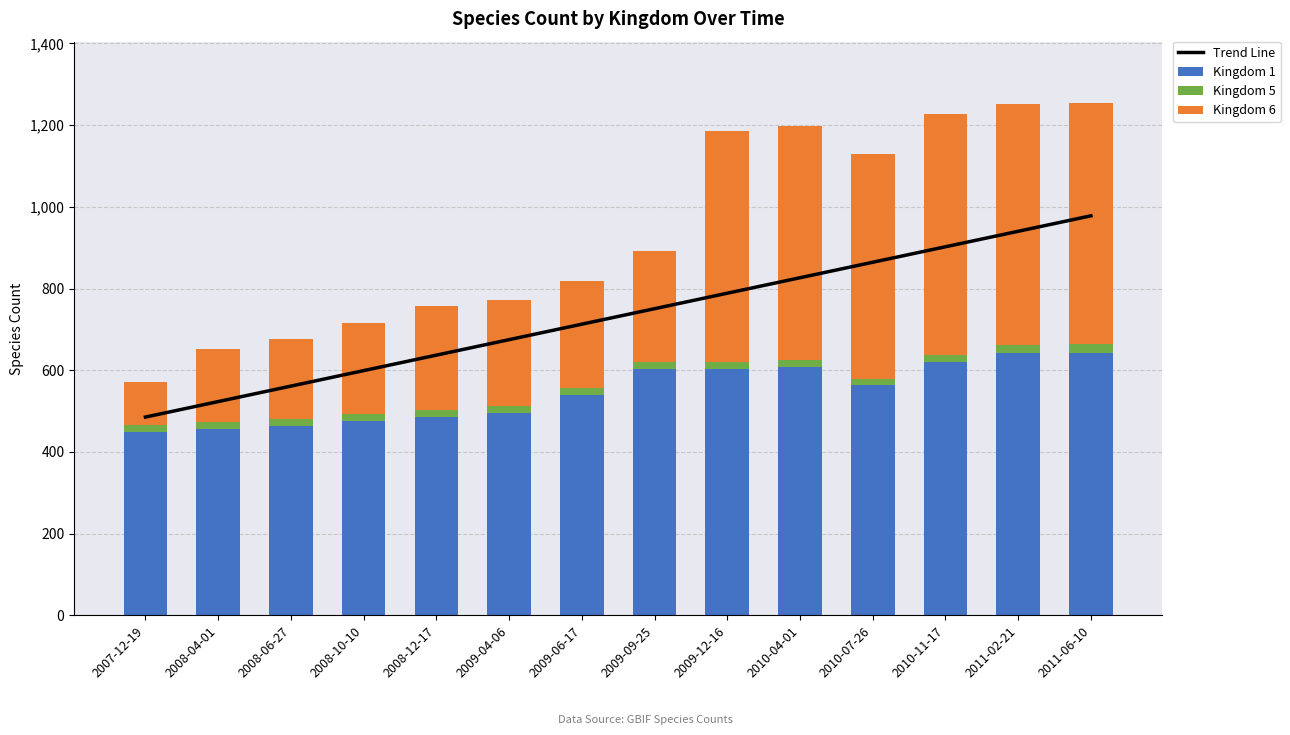

List the series in order of their overall mean, highest first.

Trend Line, Kingdom 1, Kingdom 6, Kingdom 5